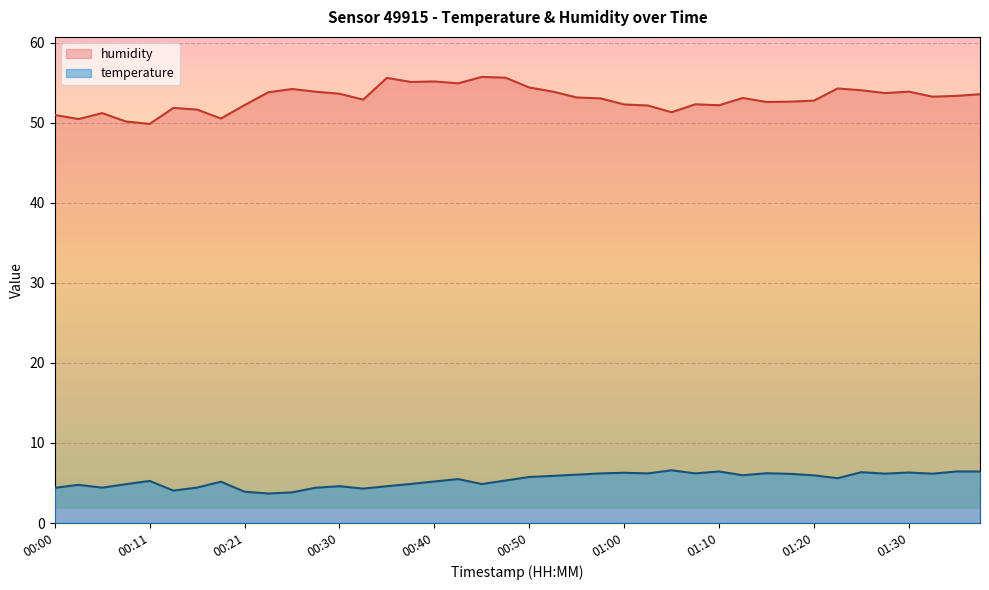

The temperature series shows 6.4 at 01:37. True or false?

True